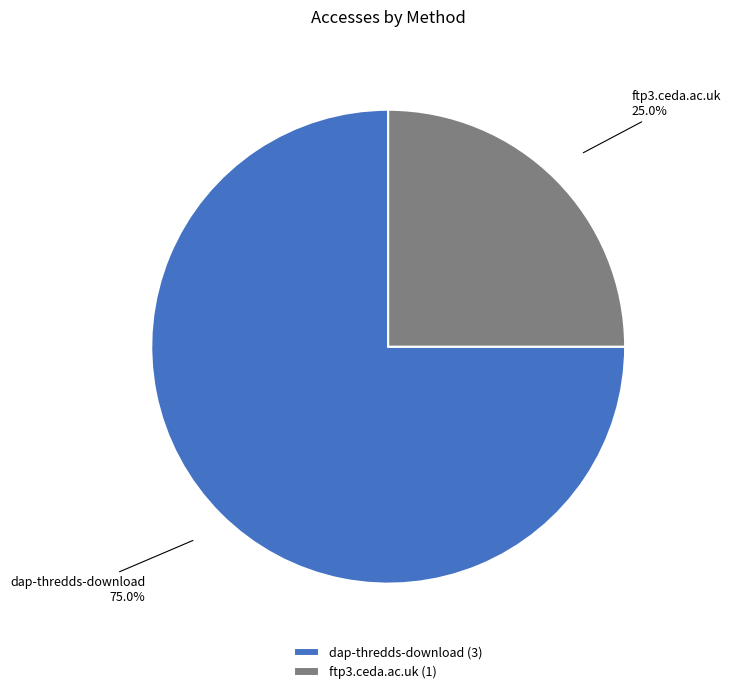

To the nearest percent, what percentage of the pie is dap-thredds-download?

75%